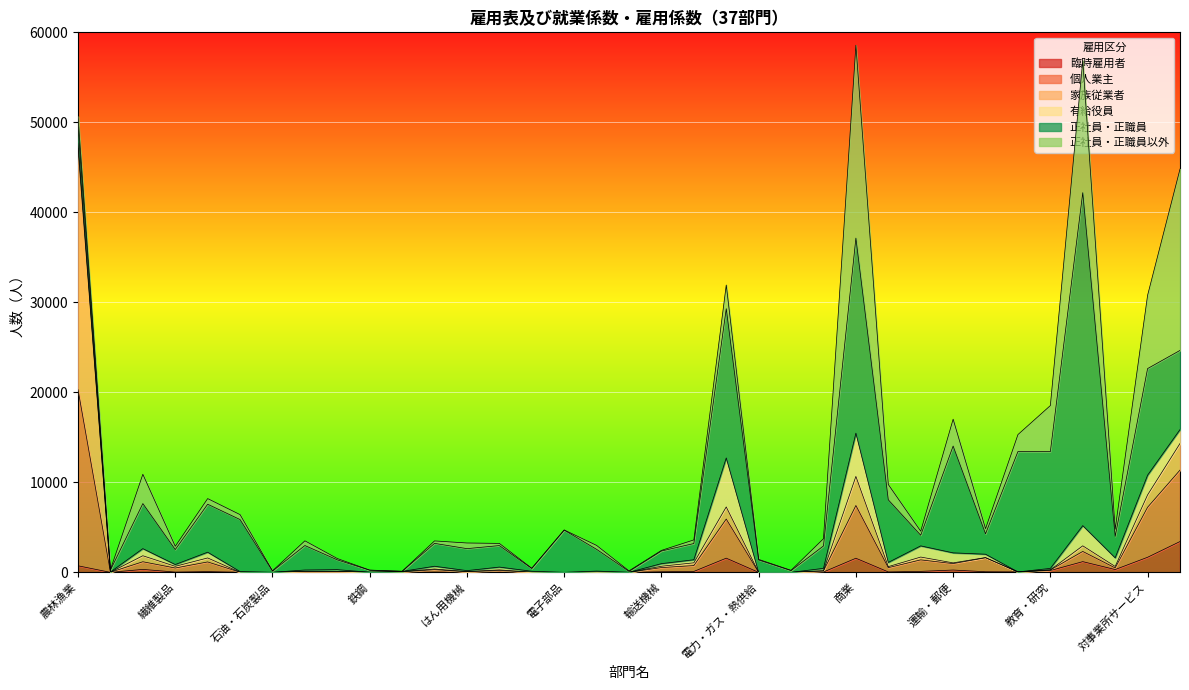

Between 電気機械 and 教育・研究, which is larger?

教育・研究